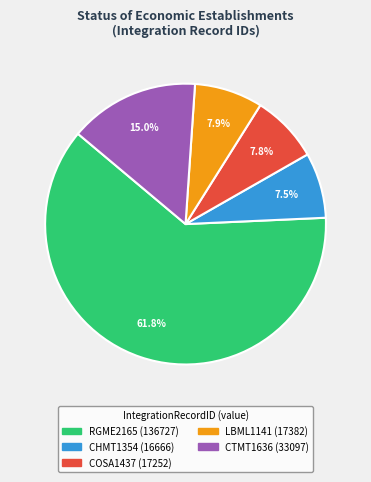

To the nearest percent, what portion does COSA1437 (17252) represent?

8%